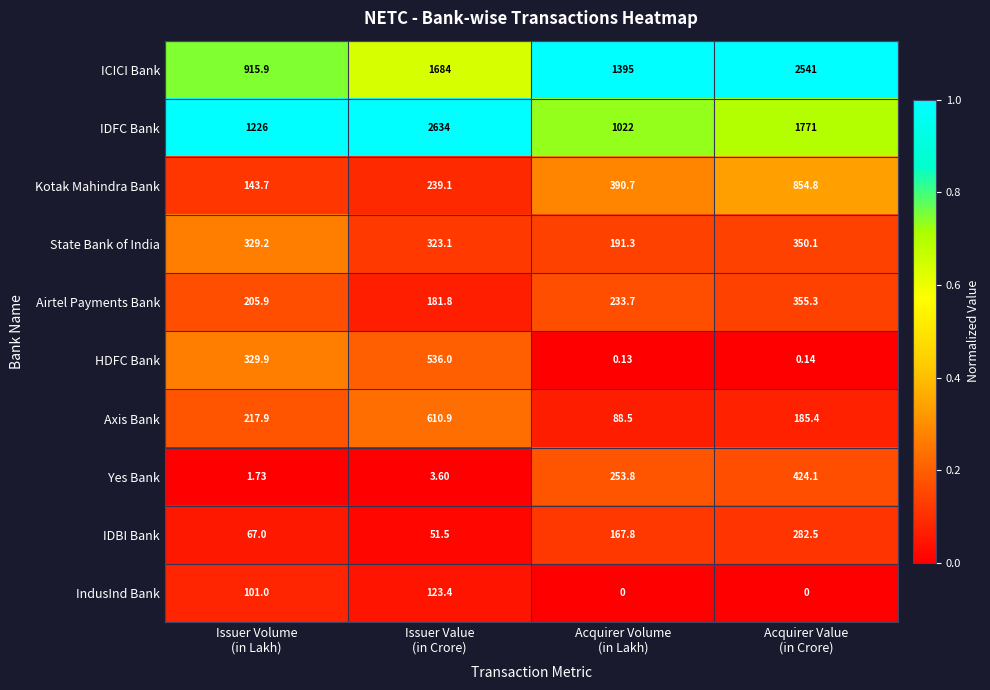

Which series has the widest spread of values?

ICICI Bank